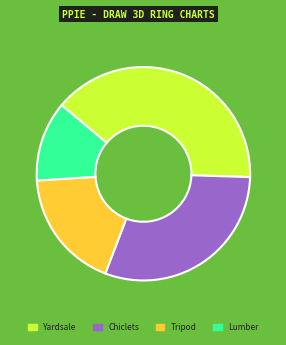

Is the sum of Yardsale and Tripod greater than half?

Yes